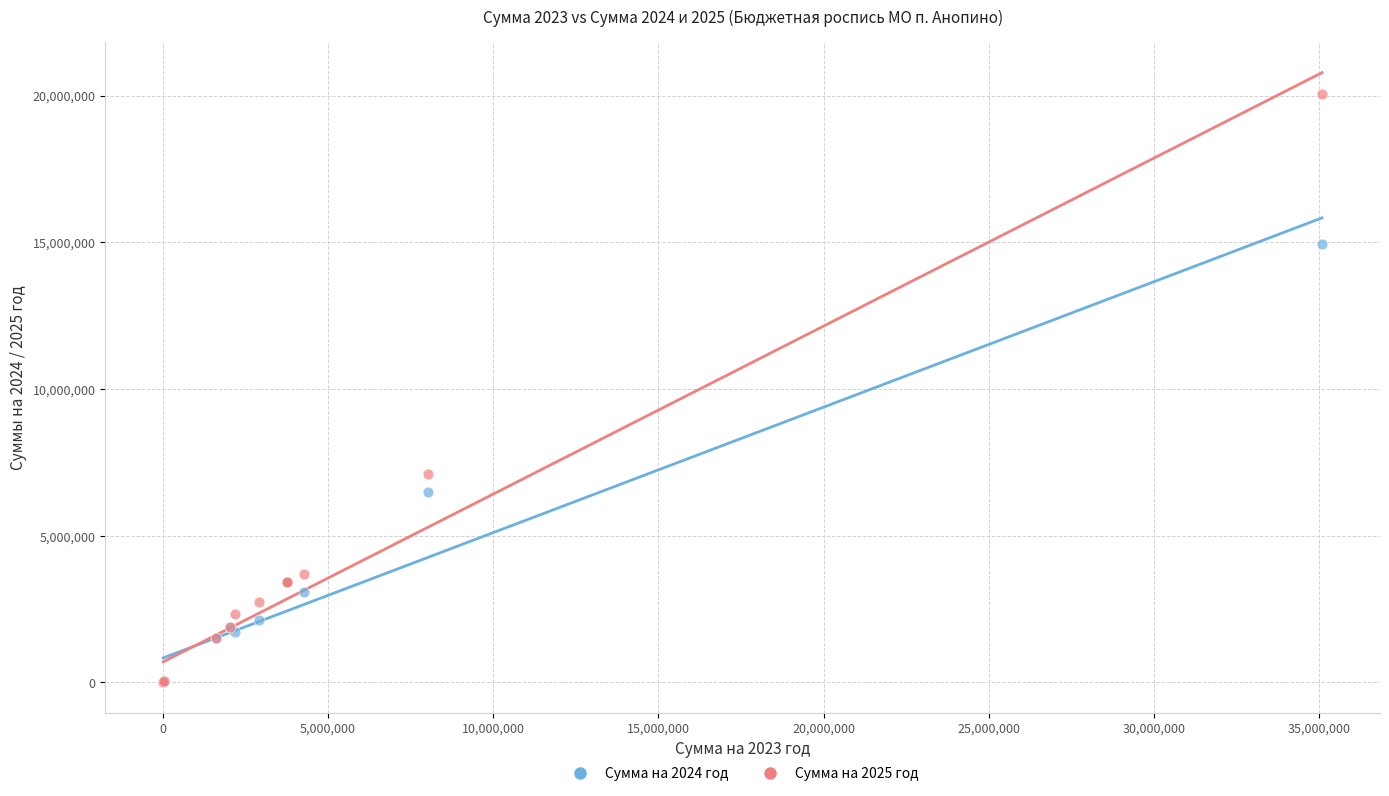

Across all series, what Y value is closest to 10035500?

7117200